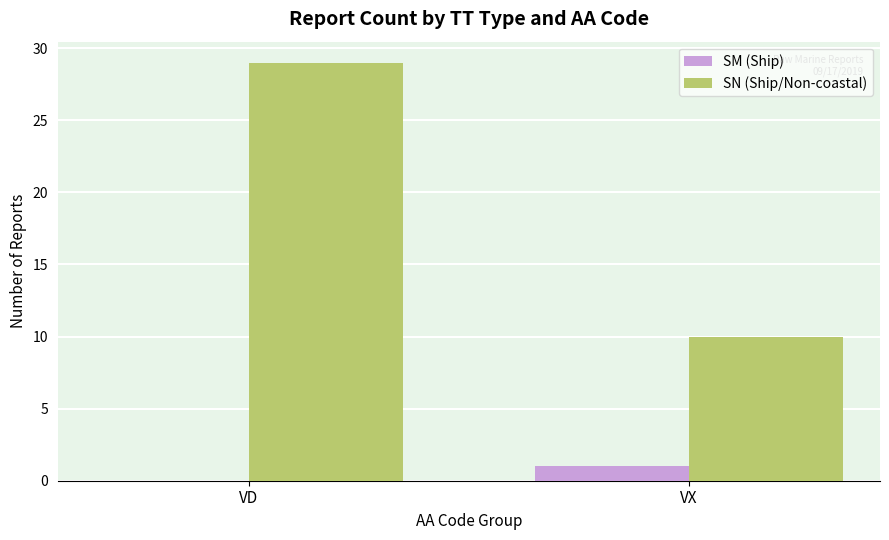

Which category has the highest value across all series?

VD